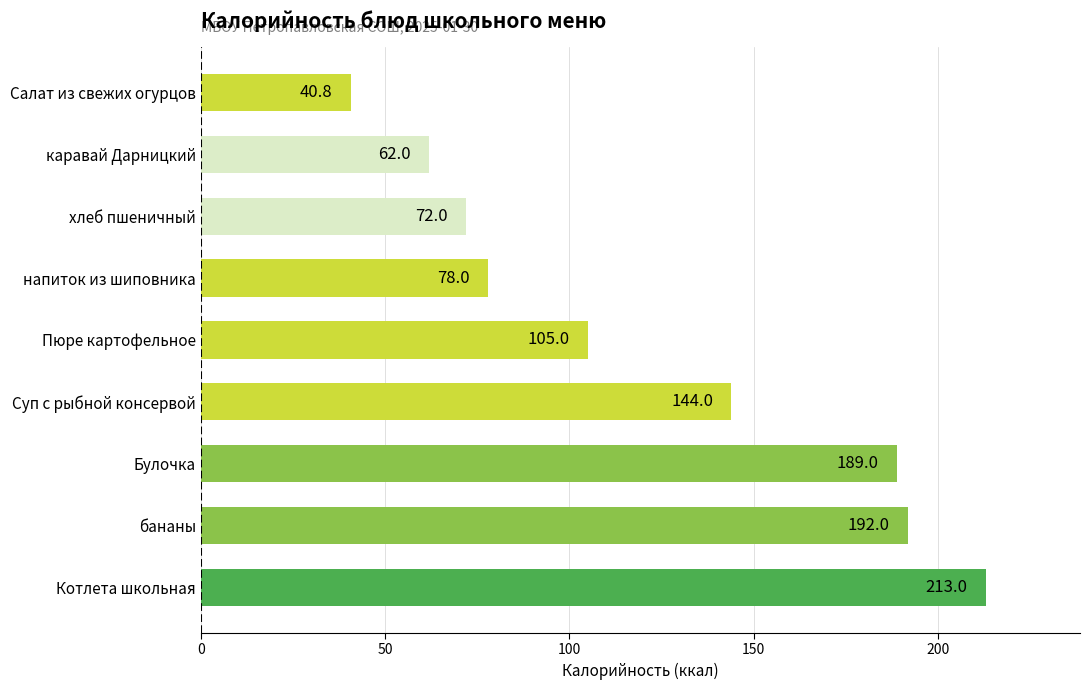

The value at Суп с рыбной консервой is 144.0. True or false?

True